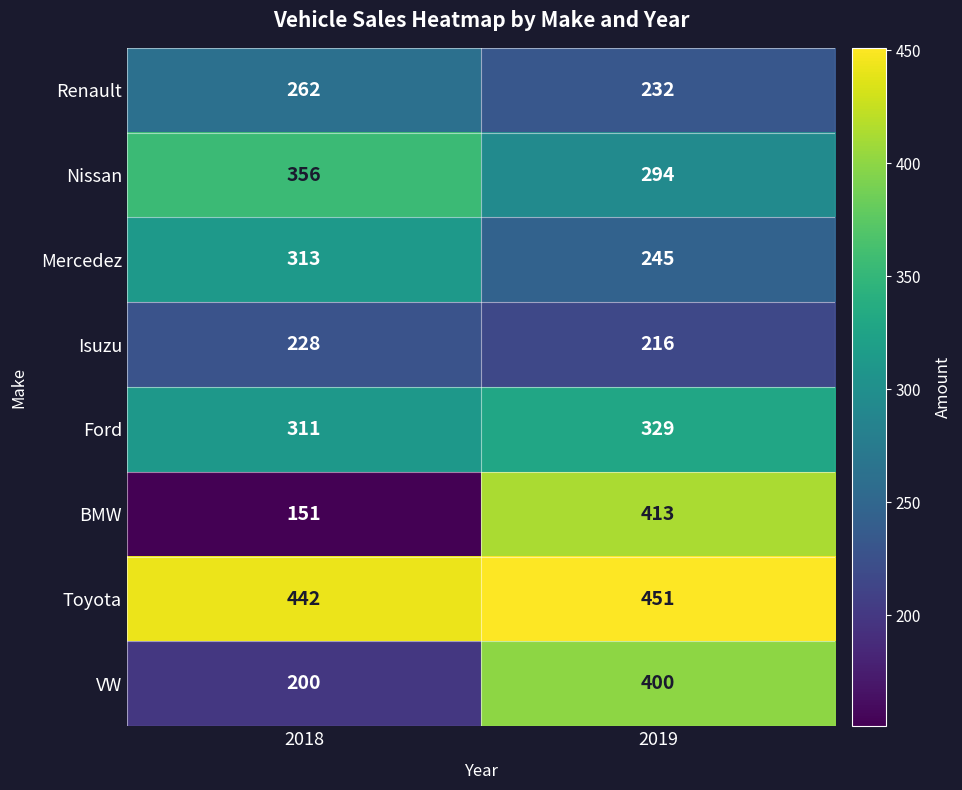

Which series has the largest total across all categories?

Toyota